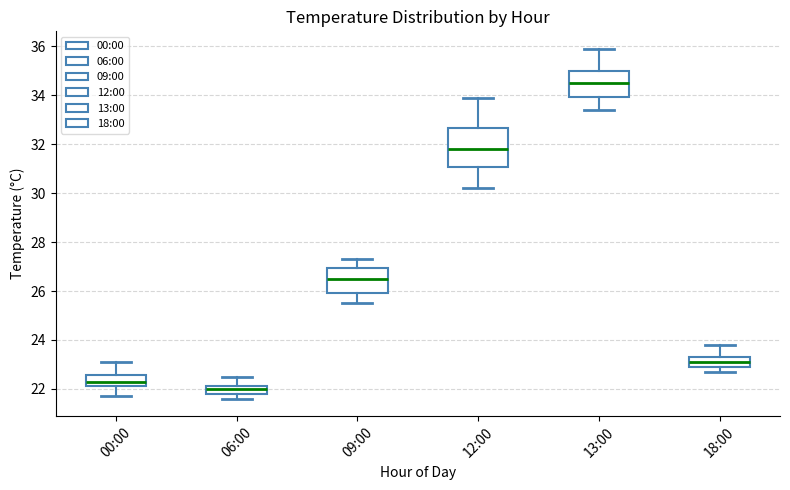

Reading left to right, read every box against the y-axis: the position of its median line, the range the box covers, and the ends of its whiskers. The values are not printed on the chart, so give them approximately, as read against the axis.

00:00: median 22.4, box 22.2 to 22.6, whiskers 21.8 to 23.2
06:00: median 22.0, box 21.8 to 22.2, whiskers 21.6 to 22.6
09:00: median 26.6, box 26.0 to 27.0, whiskers 25.6 to 27.4
12:00: median 31.8, box 31.0 to 32.6, whiskers 30.2 to 34.0
13:00: median 34.6, box 34.0 to 35.0, whiskers 33.4 to 36.0
18:00: median 23.2, box 23.0 to 23.4, whiskers 22.8 to 23.8